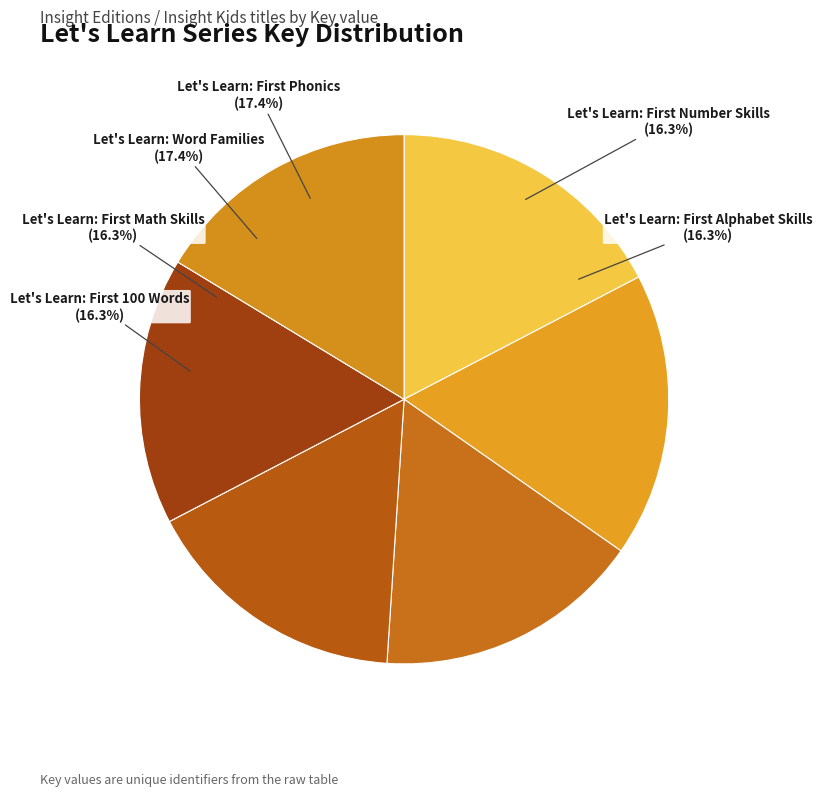

To the nearest percent, what is the difference between the 1 and 6 slice percentages?

1%